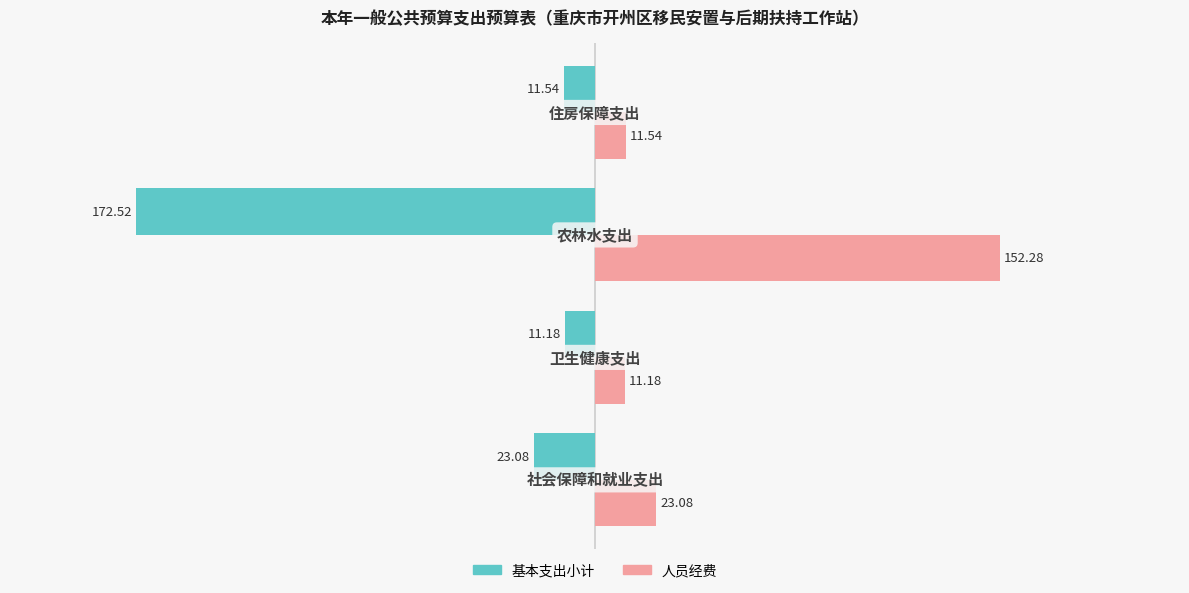

At how many categories does at least one series exceed 24?

1